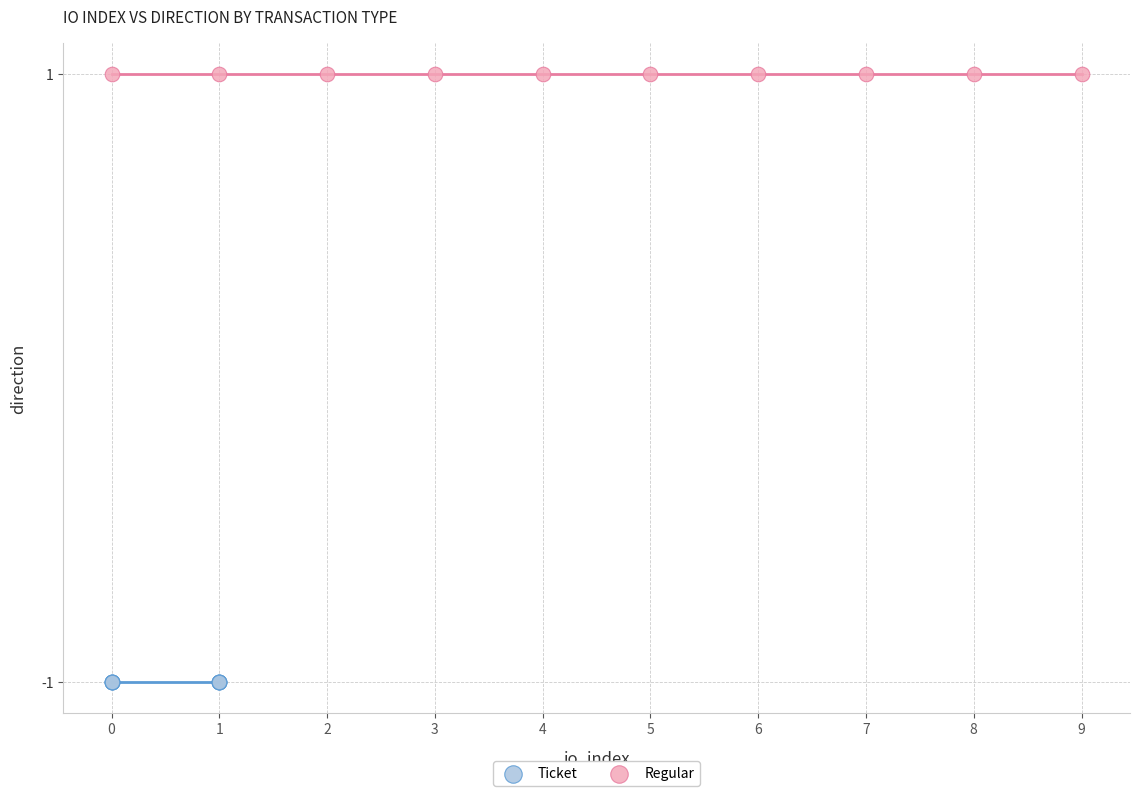

Which series reaches the maximum Y coordinate?

Regular